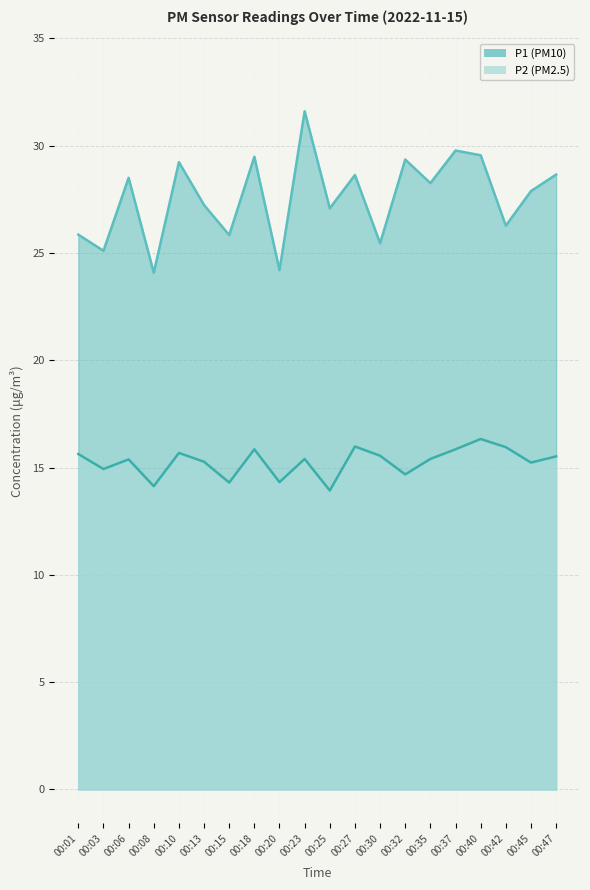

Is it true that P2 equals 9.8 at 00:10?

False